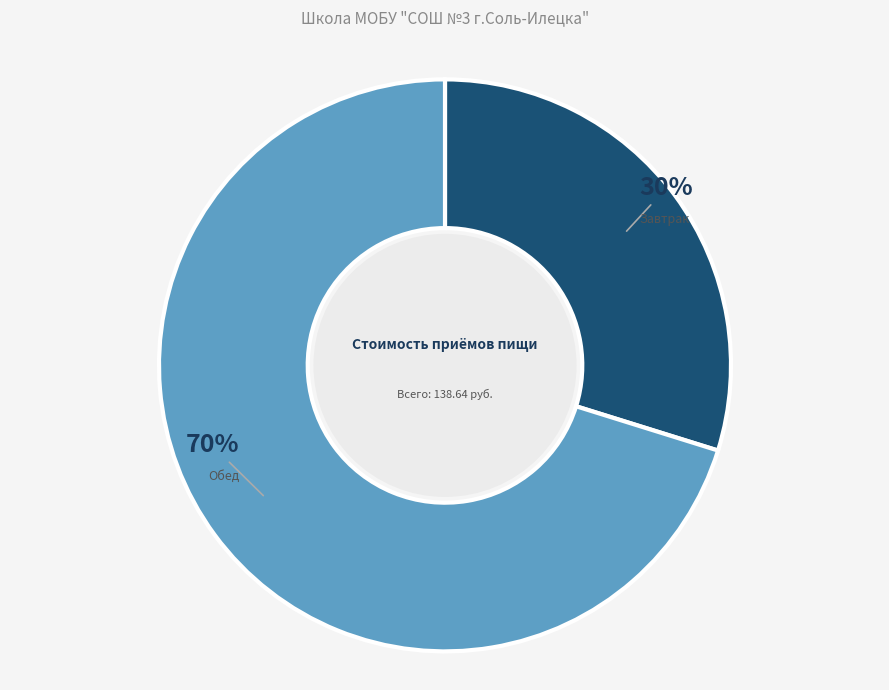

Which category accounts for the majority?

Обед